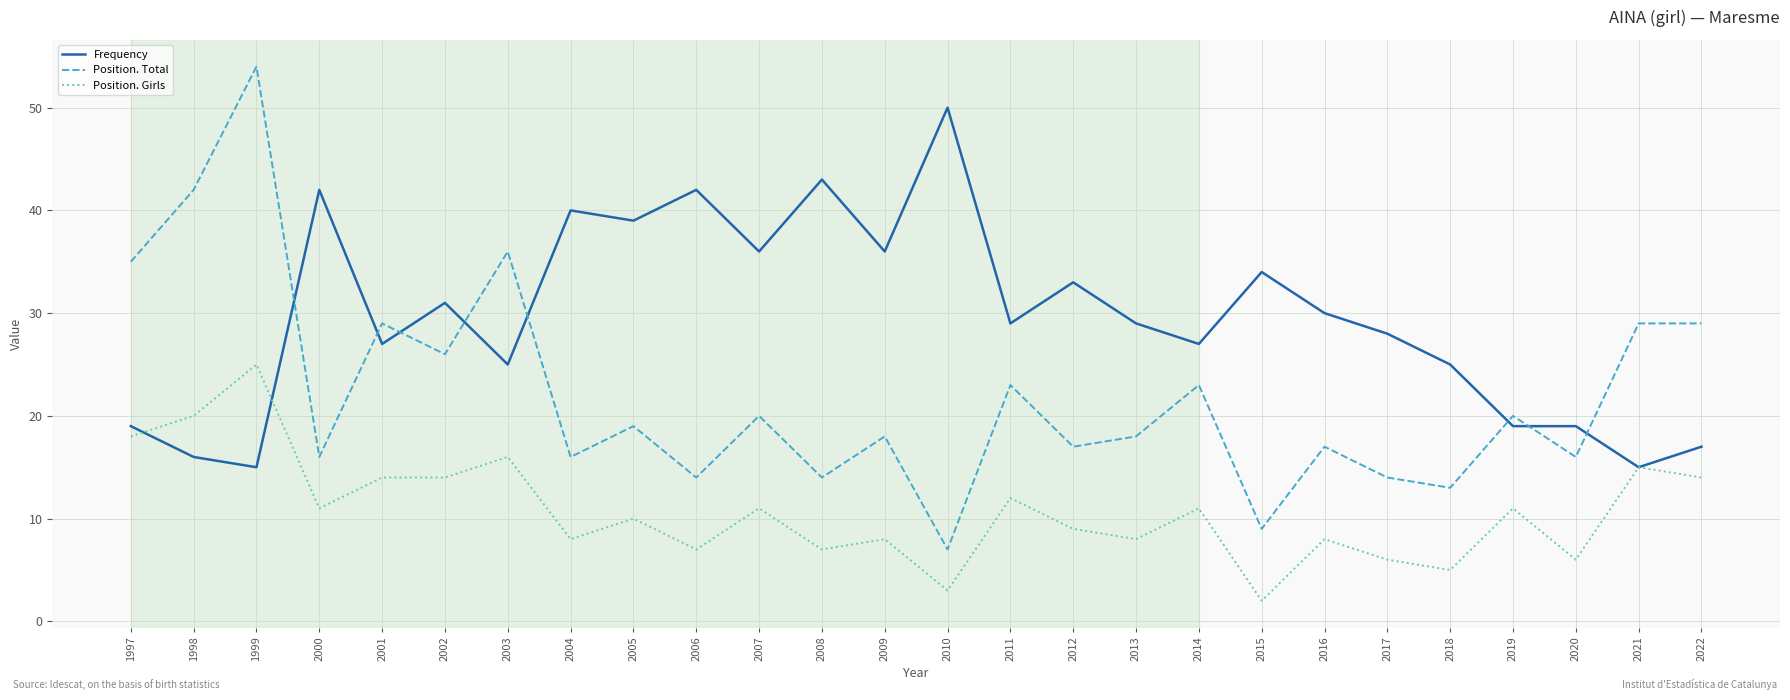

How many lines are shown in the chart?

3